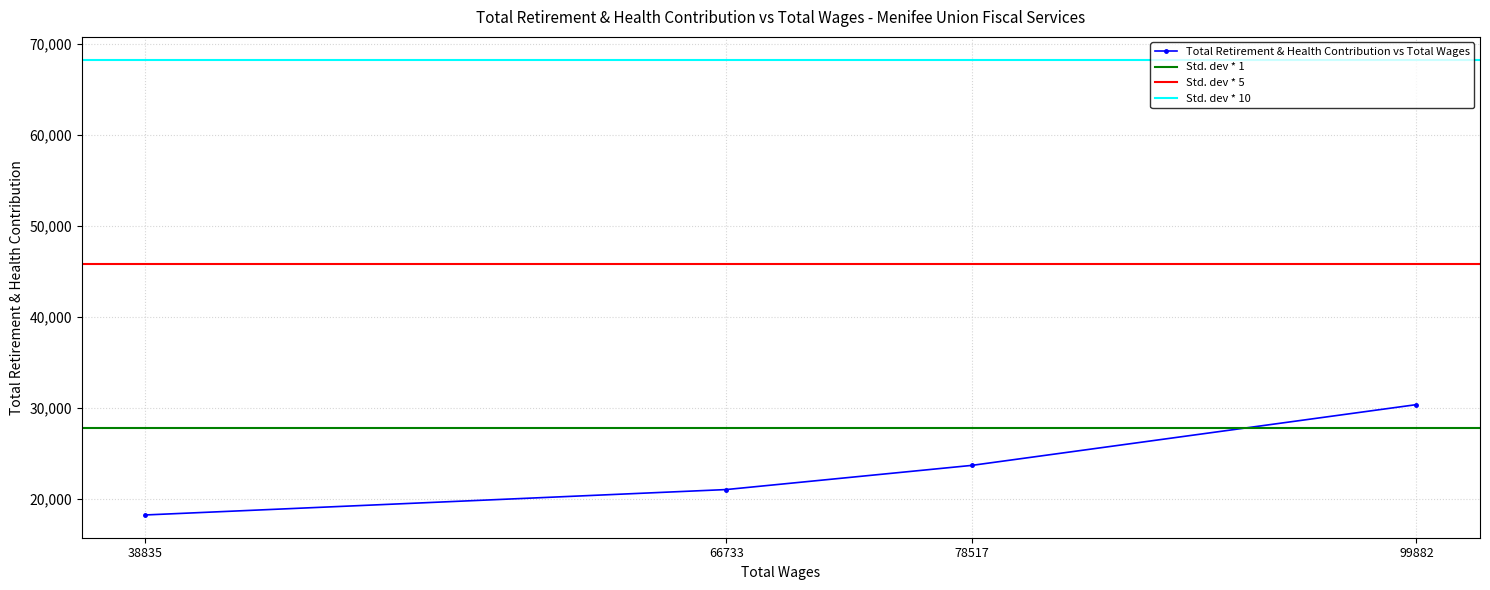

At which label is the value closest to 24336?

78517